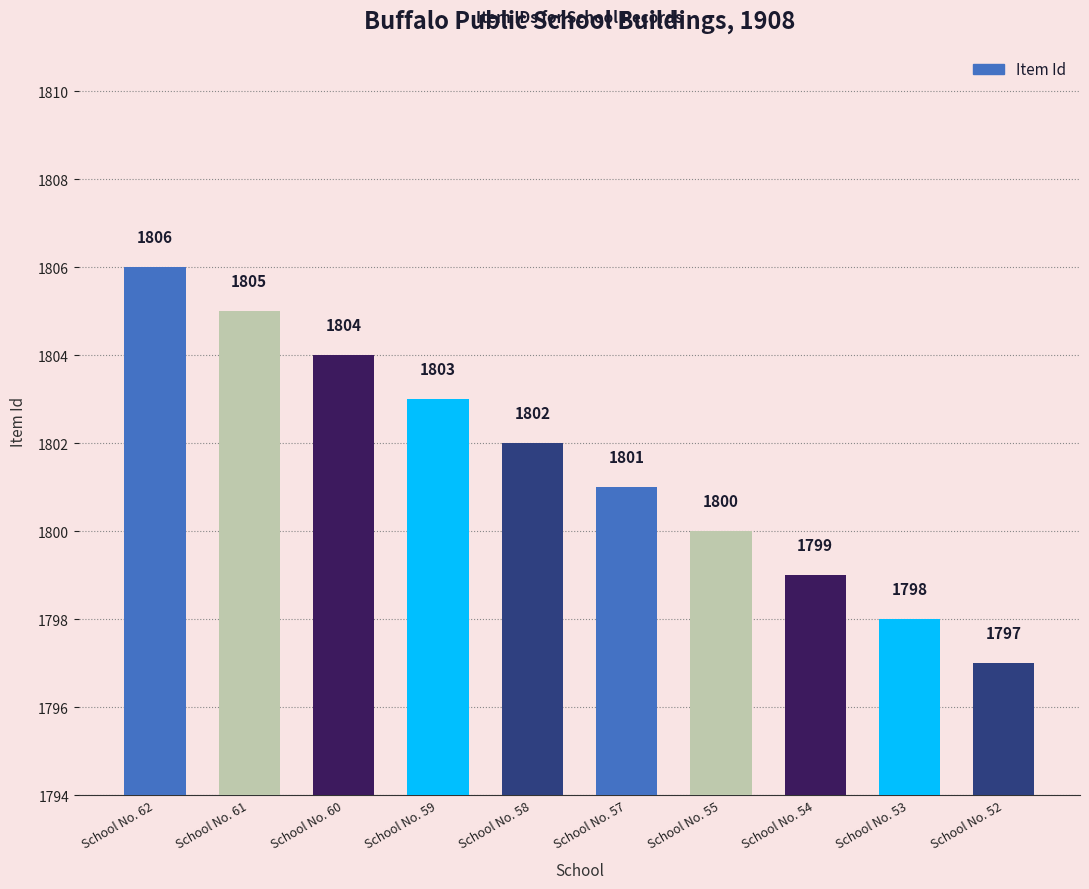

True or false: the data shows 1797 at School No. 52.

True